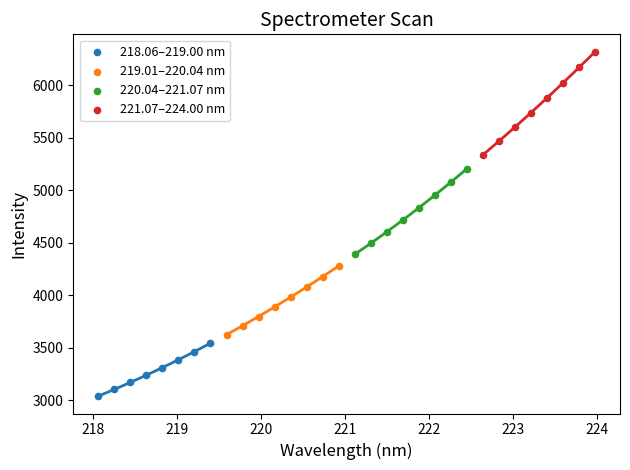

Which series contains the highest Y value?

221.07–224.00 nm